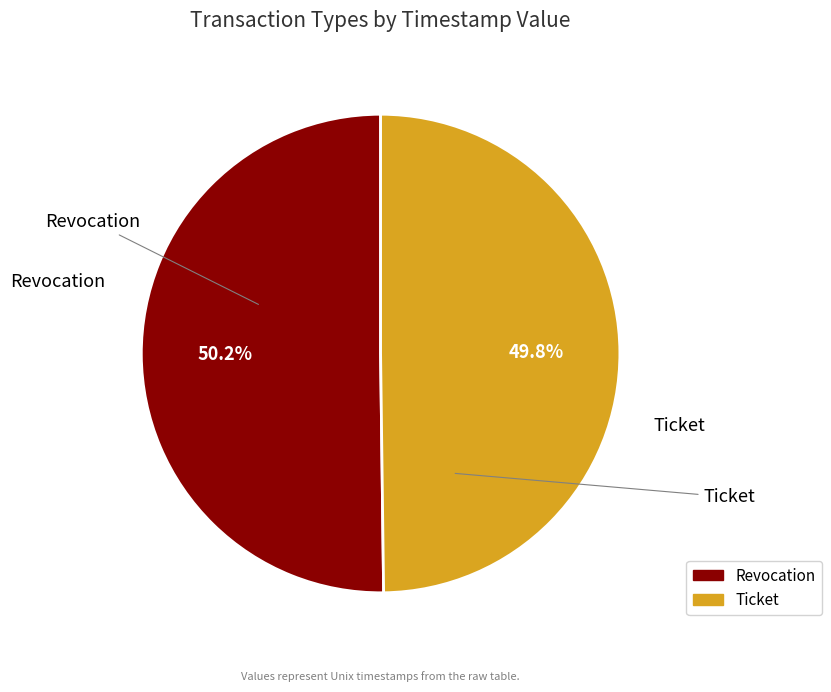

Is the sum of Revocation and Ticket greater than half?

Yes